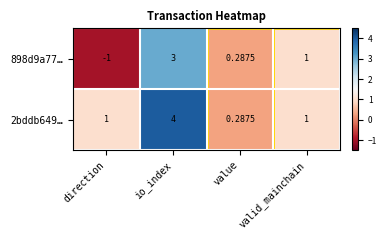

Which label corresponds to the smallest value in the chart?

direction